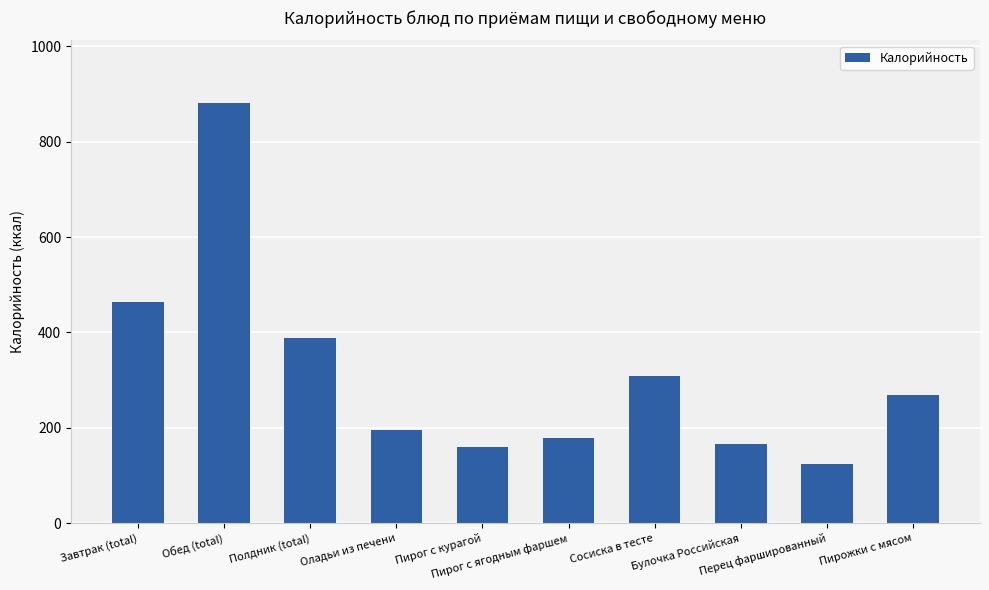

What position from the left is Булочка Российская?

8